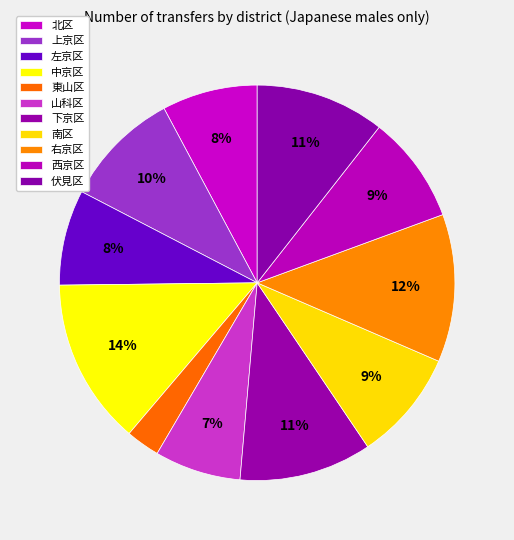

What is the change in value from 左京区 to 東山区?

-20